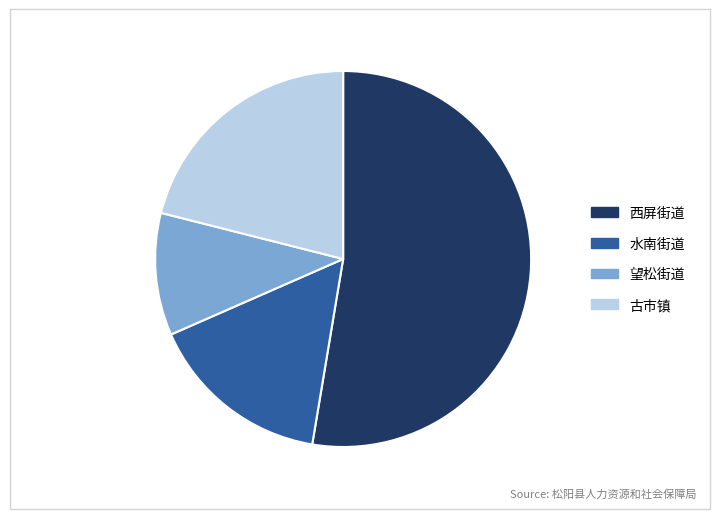

Is 水南街道 the majority of the pie?

No